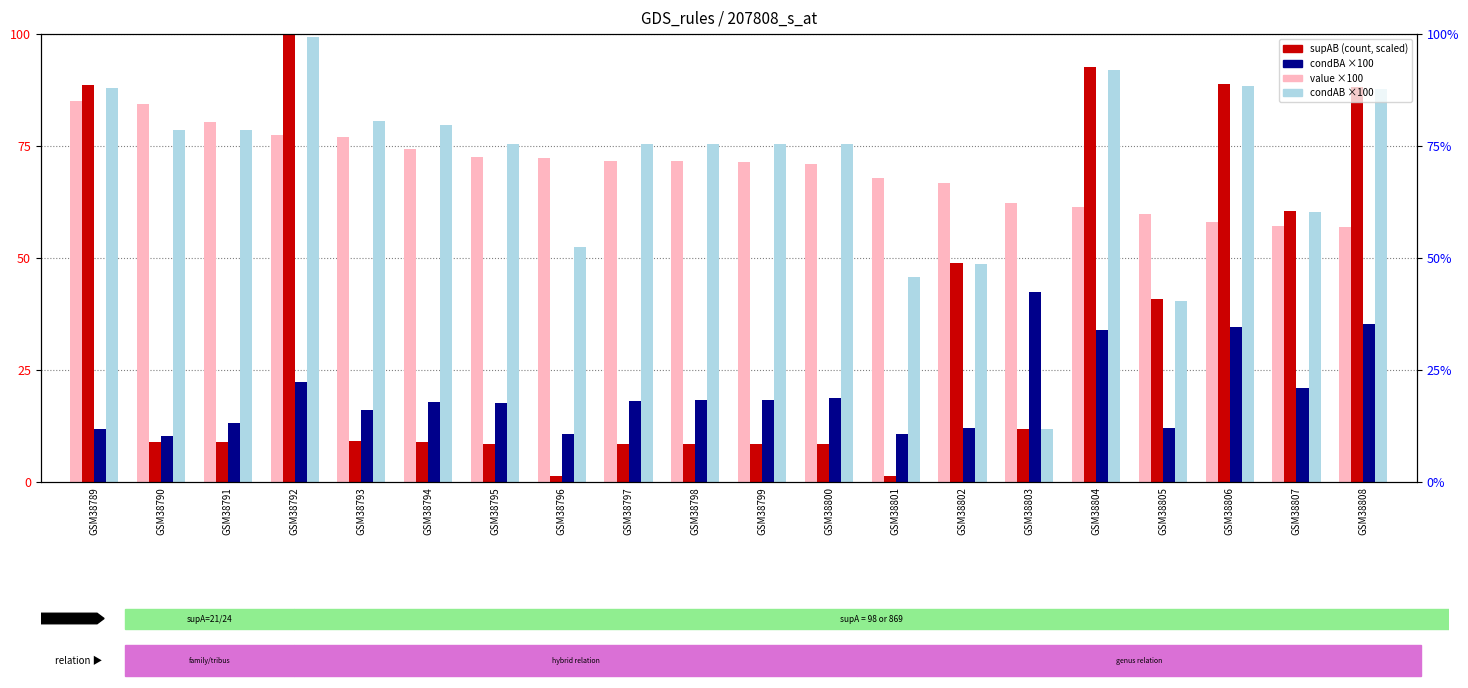

Which series has the largest total across all categories?

condAB ×100